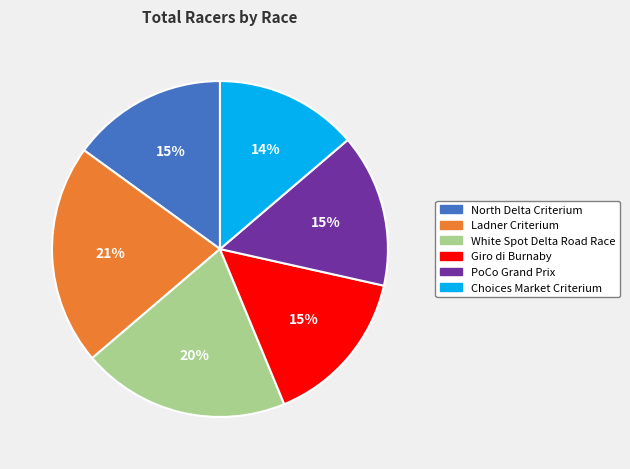

Which category has the smallest portion of the pie?

Choices Market Criterium